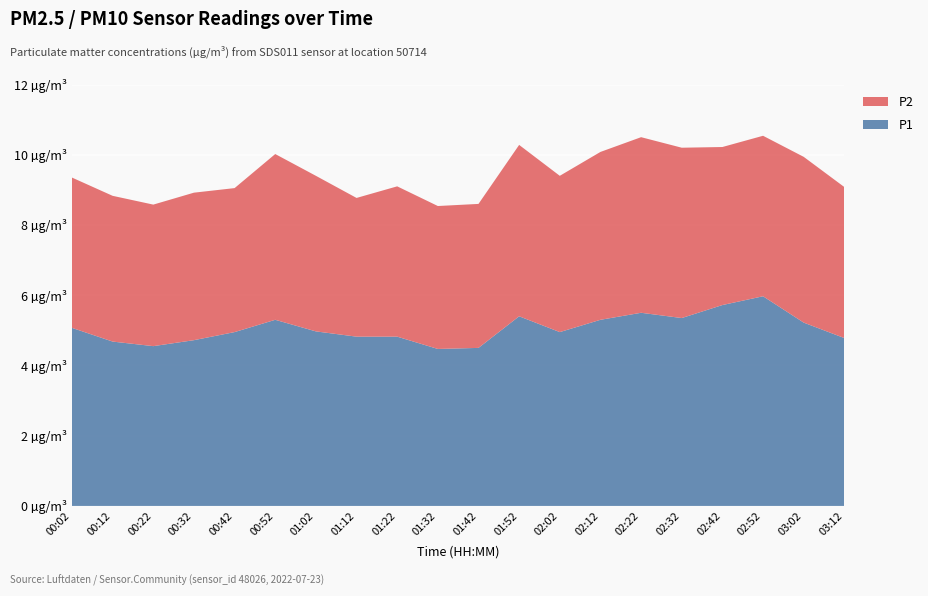

Reading left to right, extract all data points from this chart.

P1: 00:02=5.1	00:12=4.7	00:22=4.5	00:32=4.7	00:42=5.0	00:52=5.3	01:02=5.0	01:12=4.8	01:22=4.8	01:32=4.5	01:42=4.5	01:52=5.4	02:02=5.0	02:12=5.3	02:22=5.5	02:32=5.3	02:42=5.7	02:52=6.0	03:02=5.2	03:12=4.8
P2: 00:02=4.3	00:12=4.2	00:22=4.0	00:32=4.2	00:42=4.1	00:52=4.7	01:02=4.4	01:12=4.0	01:22=4.3	01:32=4.1	01:42=4.1	01:52=4.9	02:02=4.5	02:12=4.8	02:22=5.0	02:32=4.8	02:42=4.5	02:52=4.6	03:02=4.7	03:12=4.3